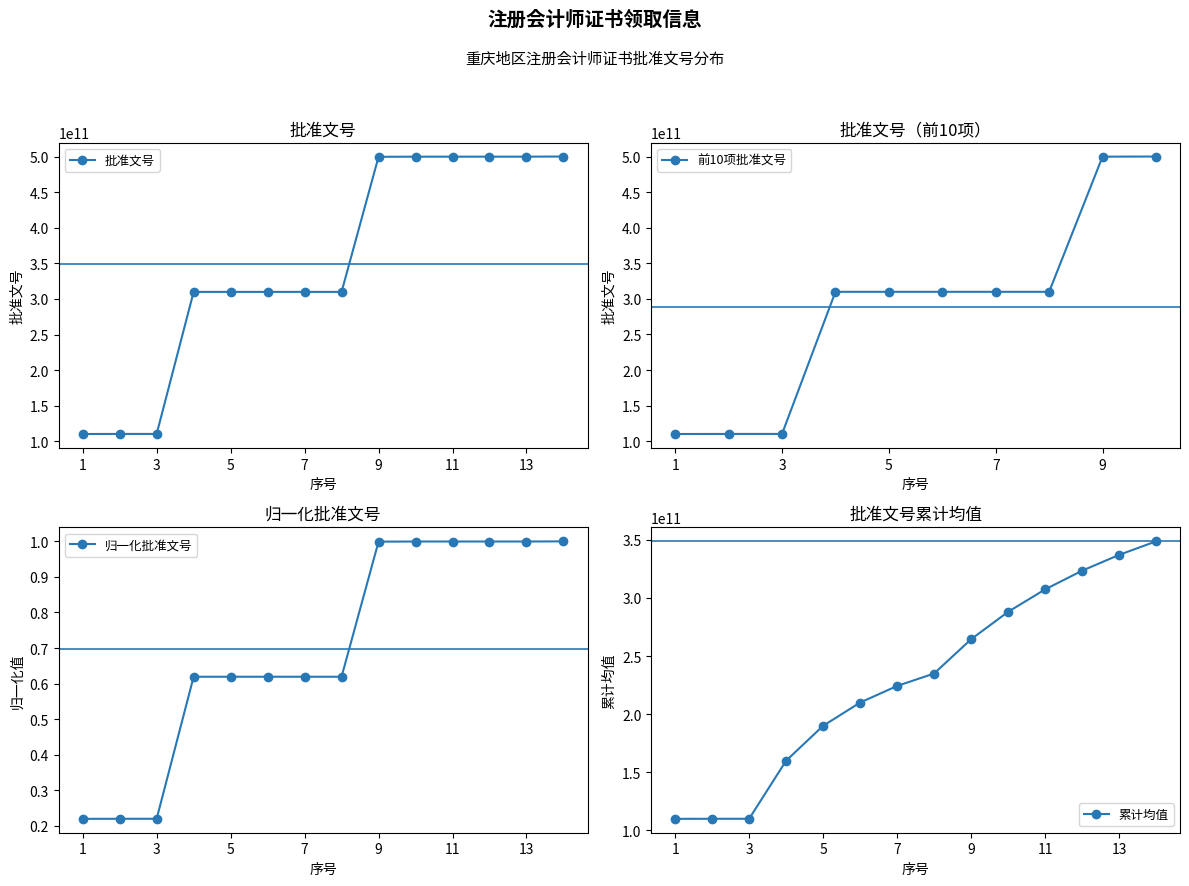

What is the approximate value at 5?

310000071272